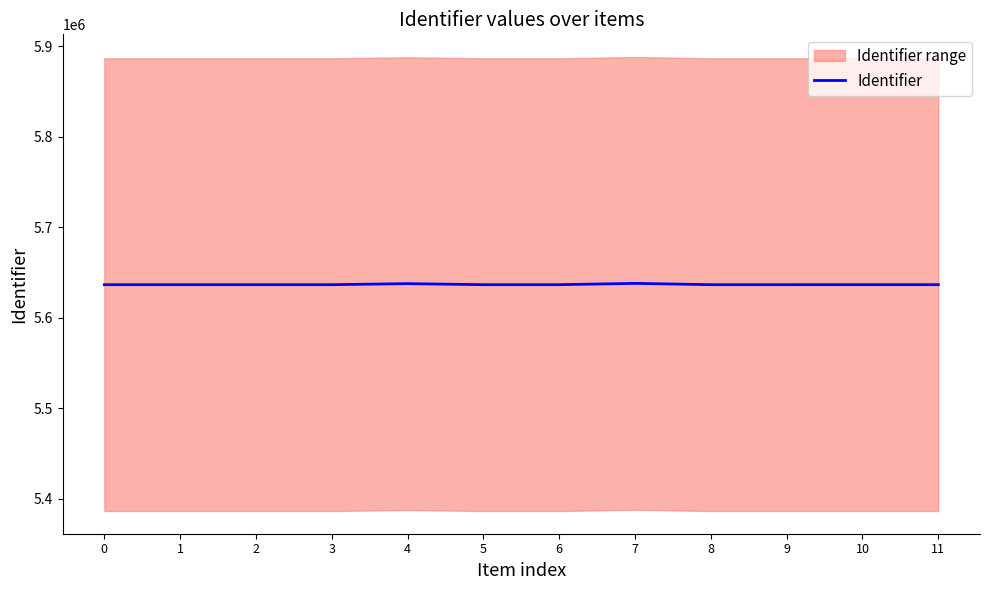

The chart shows a value of 5637861 at 4. True or false?

True